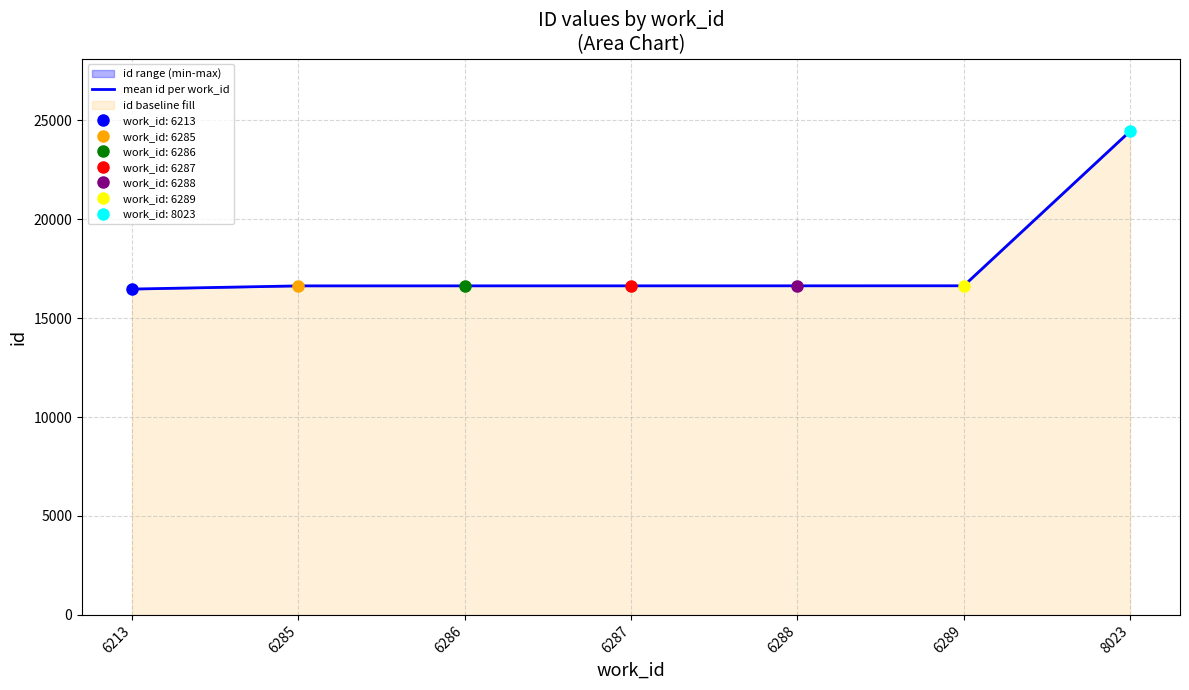

Is it true that the value at 6288 is 5910.0?

False